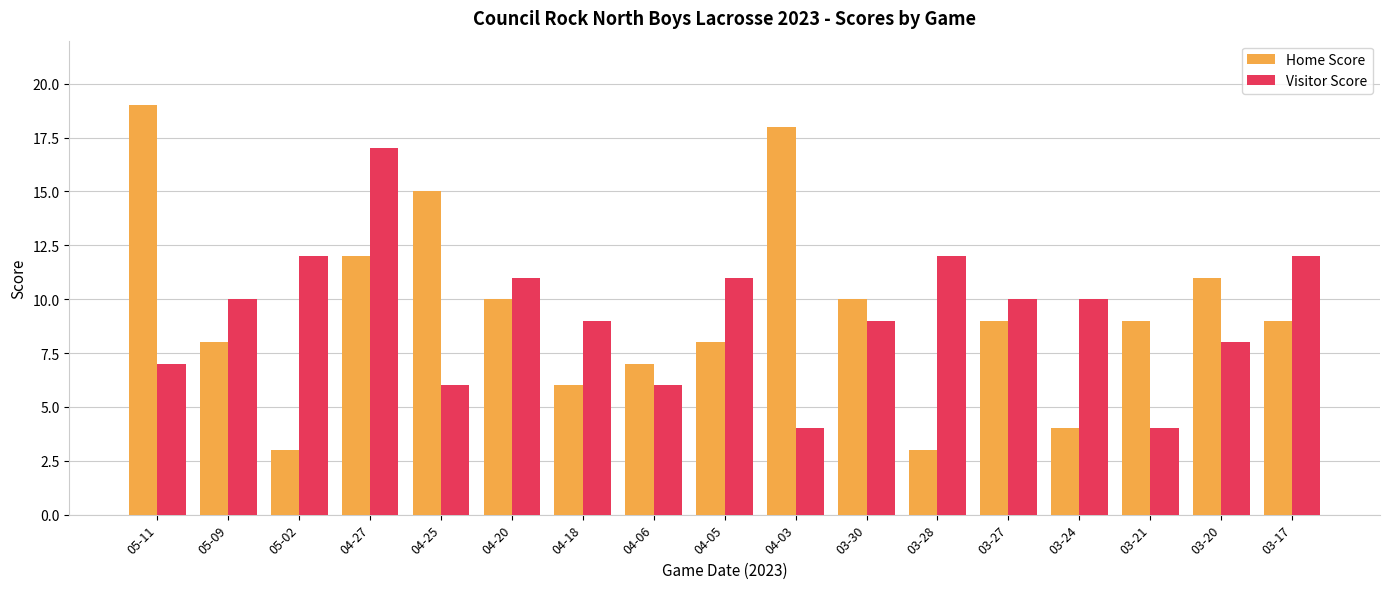

How many data points in Visitor Score are less than 10?

8